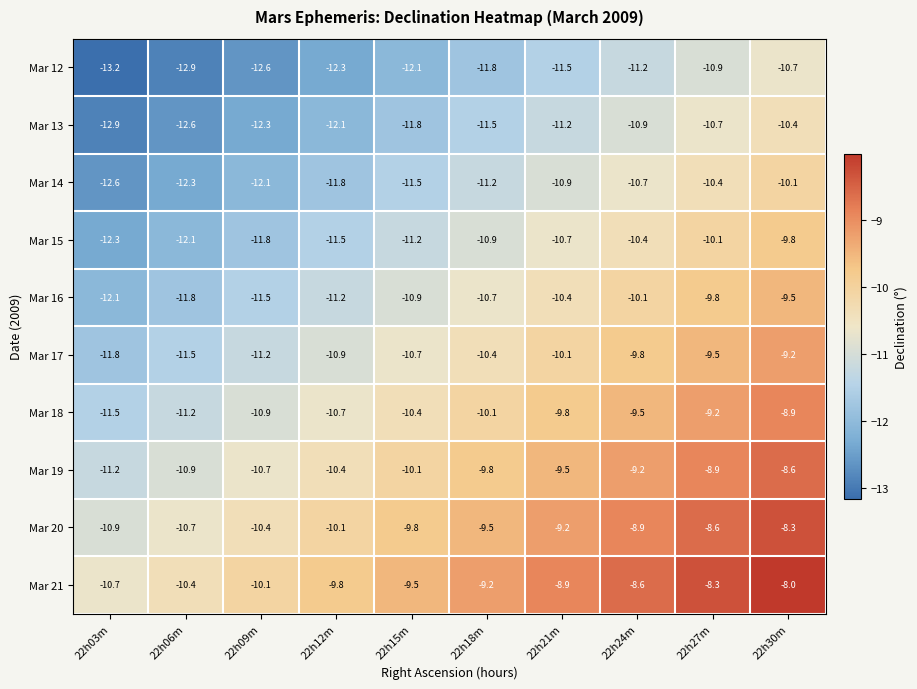

At which category is the sum across all series the highest?

22h30m